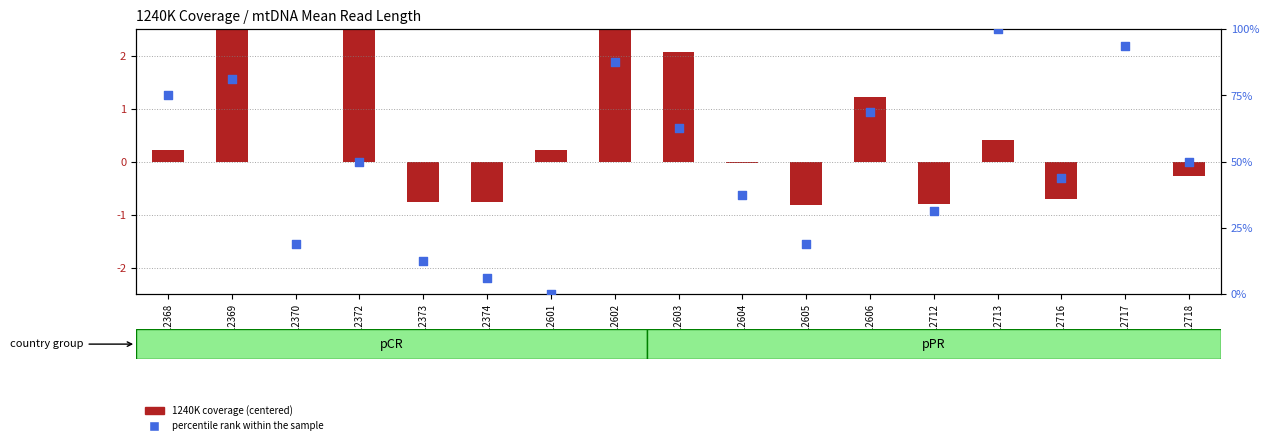

Which series has the widest spread of Y values?

percentile rank within the sample